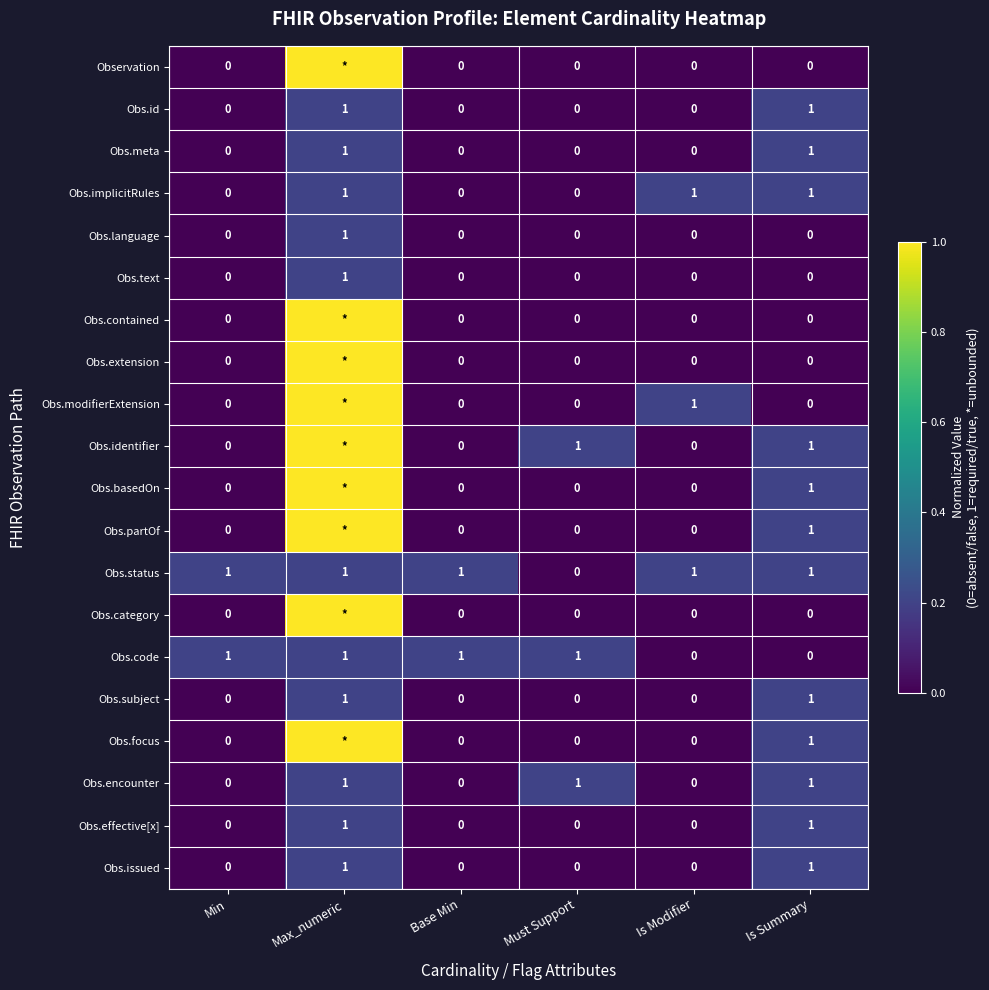

What is the difference between the maximum and second lowest values in the Obs.effective[x] series?

1.0